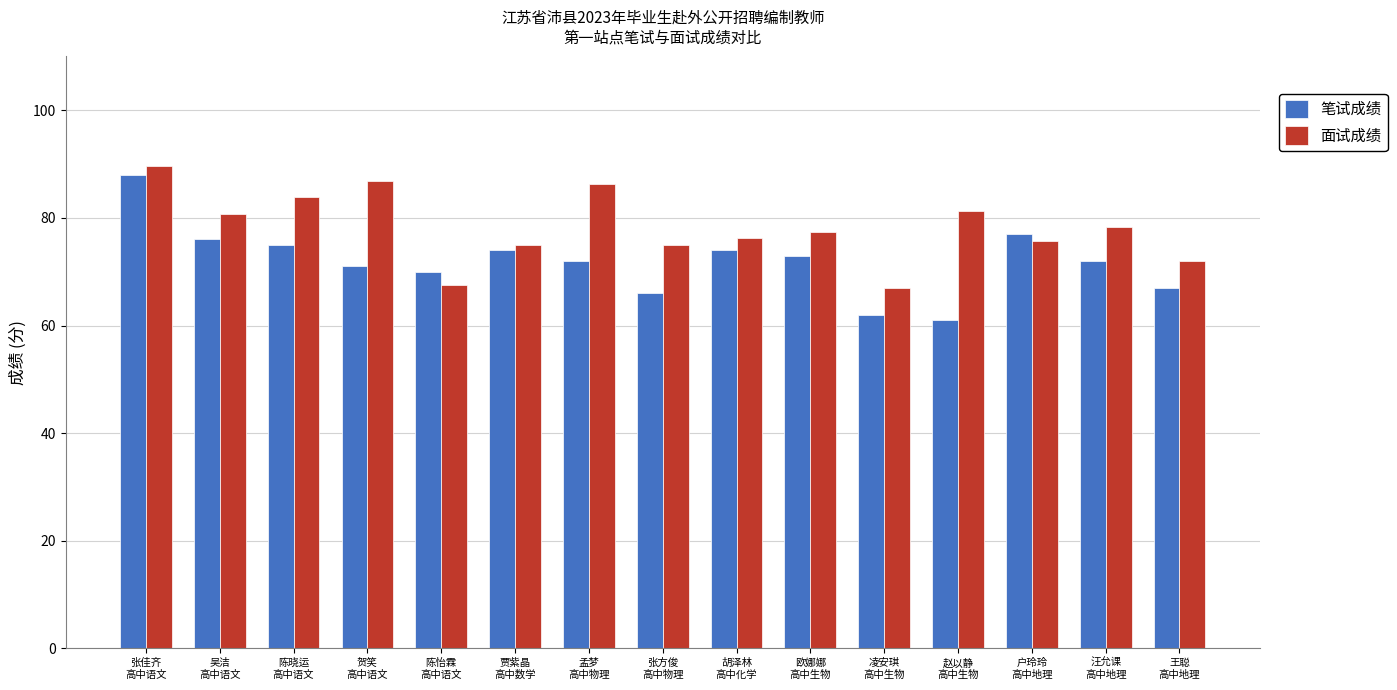

The value of 面试成绩 at 胡泽林
高中化学 is 76.2. True or false?

True